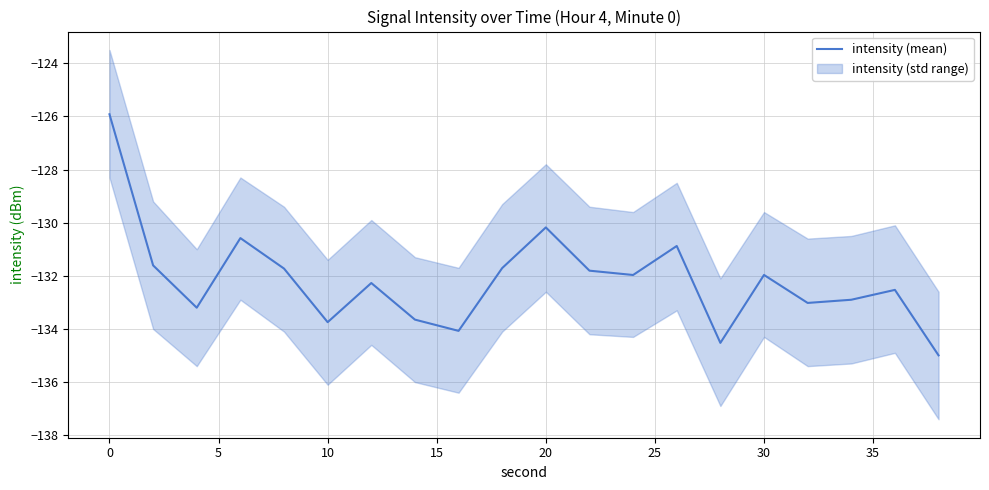

Is this an area chart (filled region under the line)?

No